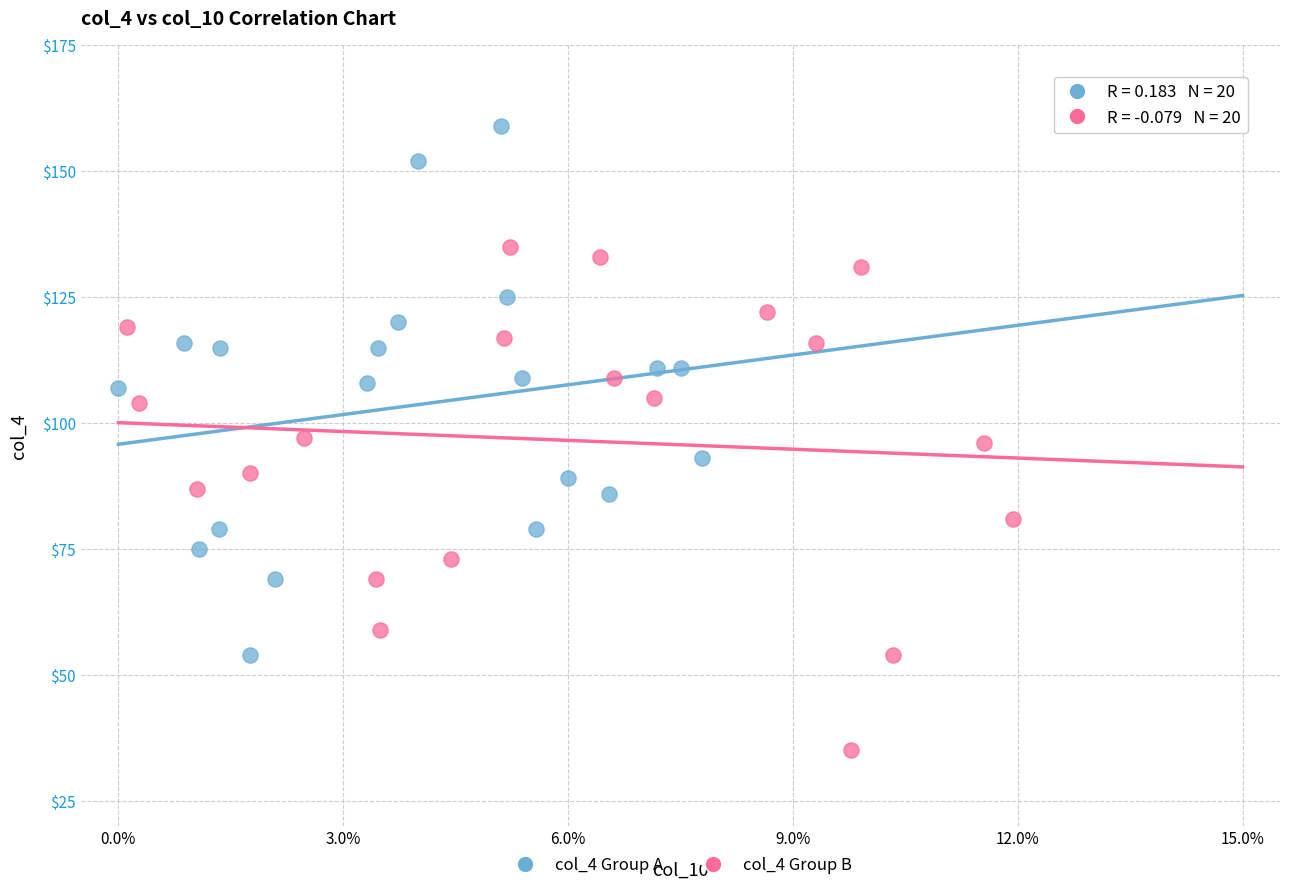

What are all the series names shown in the legend?

col_4 Group A, col_4 Group B